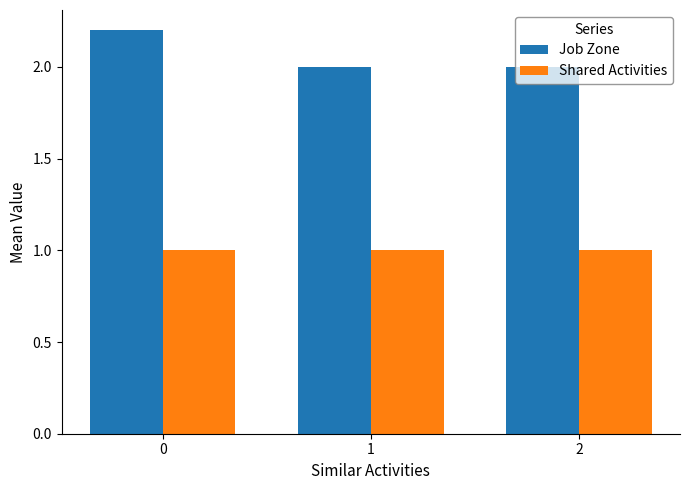

The value of Job Zone at 2 is 2.0. True or false?

True